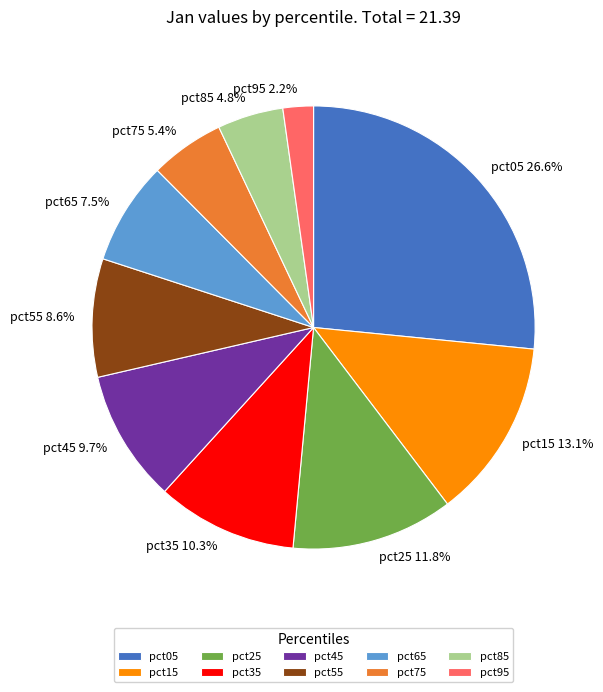

What is the smallest slice in the pie chart?

pct95